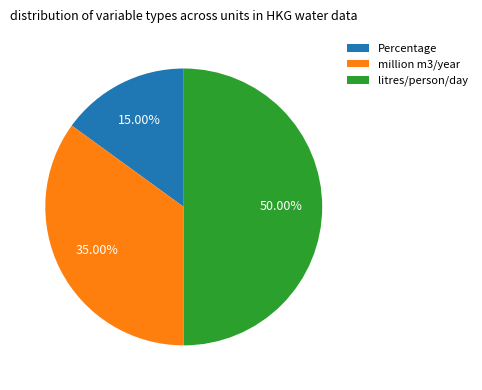

What percentage is the Percentage slice, to the nearest percent?

15%